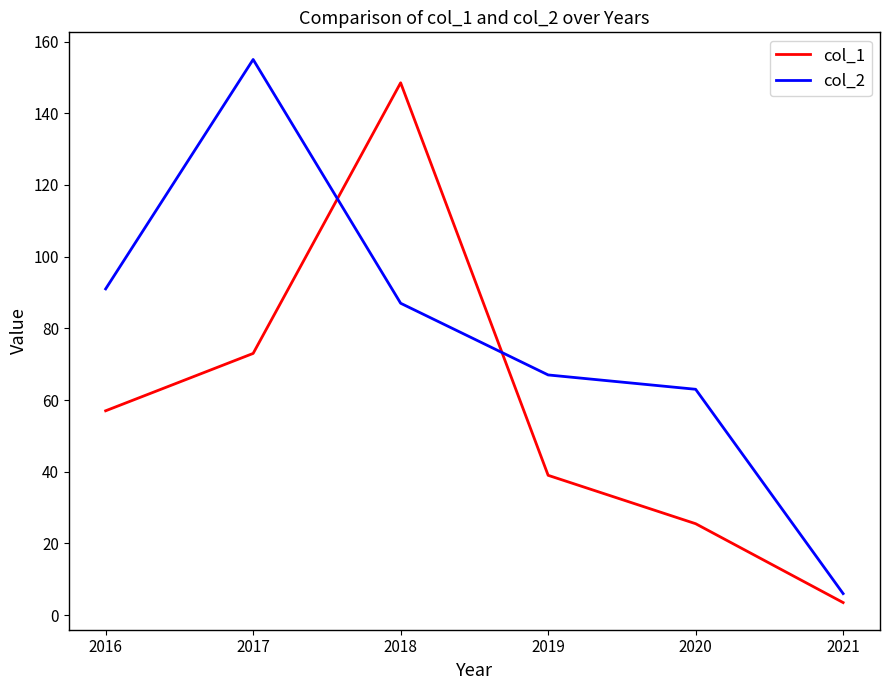

The col_1 series shows 26.5 at 2016. True or false?

False